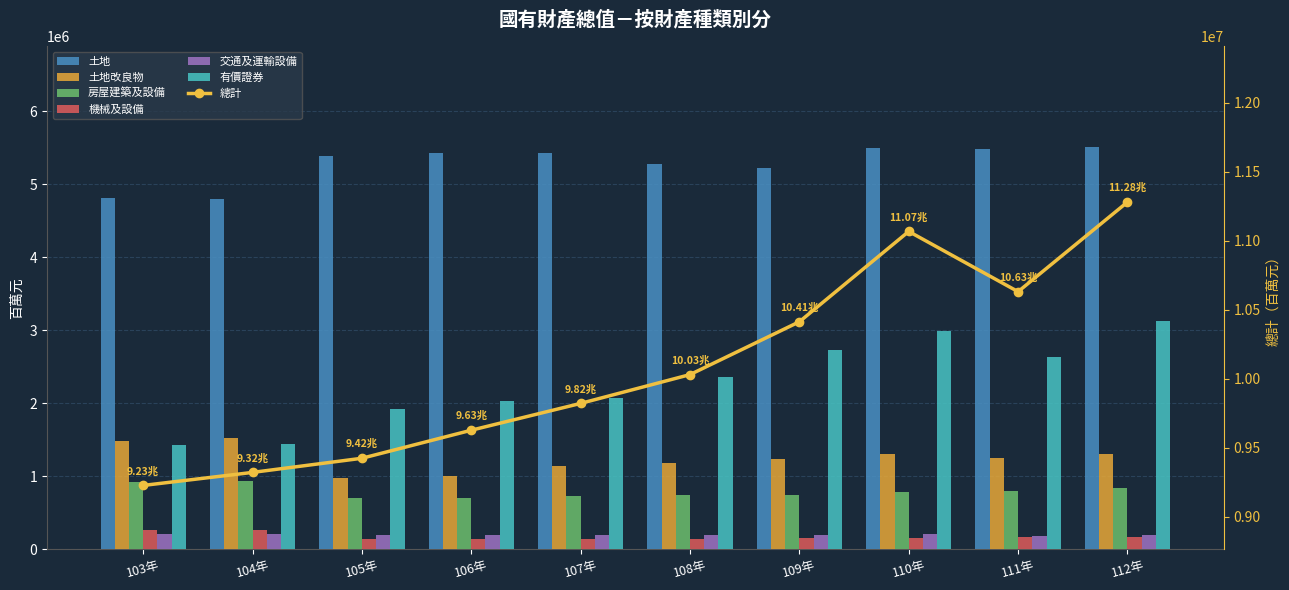

What is the average value of the 交通及運輸設備 series?

196204